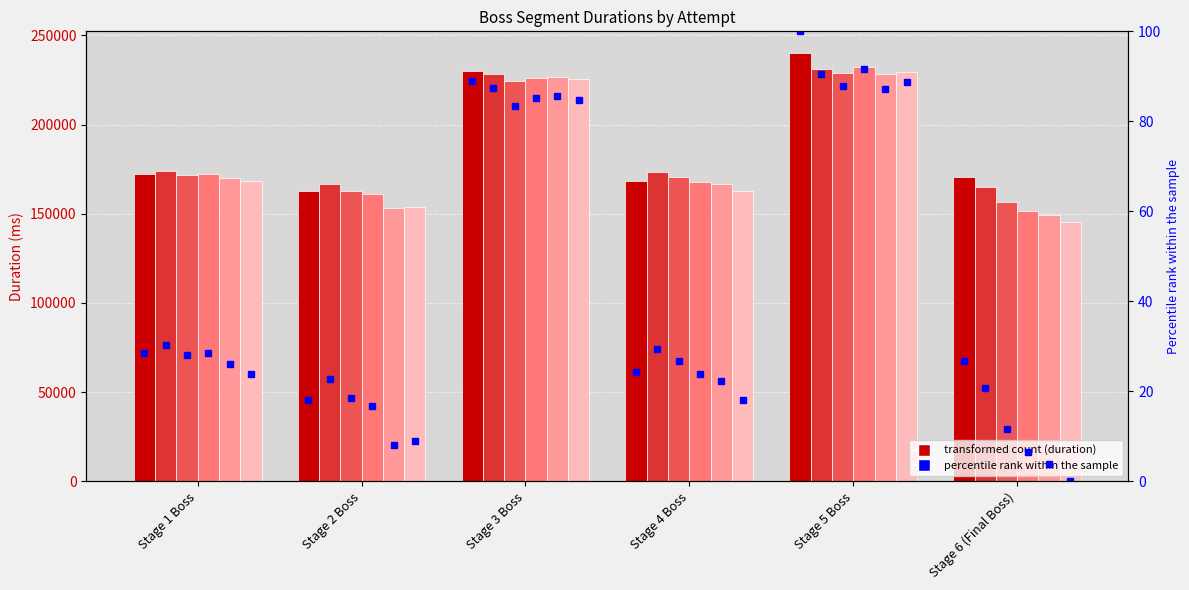

Which category has the highest value in the Attempt #5 series?

Stage 5 Boss